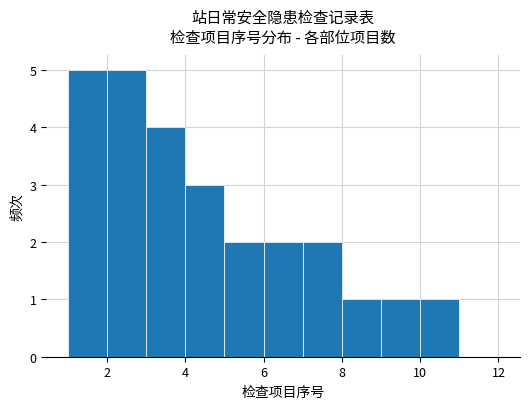

Reading left to right, list every bar in this chart as the range it spans on the x-axis followed by its height. The values are not printed on the chart, so give them approximately, as read against the axis.

1 to 2: 5
2 to 3: 5
3 to 4: 4
4 to 5: 3
5 to 6: 2
6 to 7: 2
7 to 8: 2
8 to 9: 1
9 to 10: 1
10 to 11: 1
11 to 12: 0